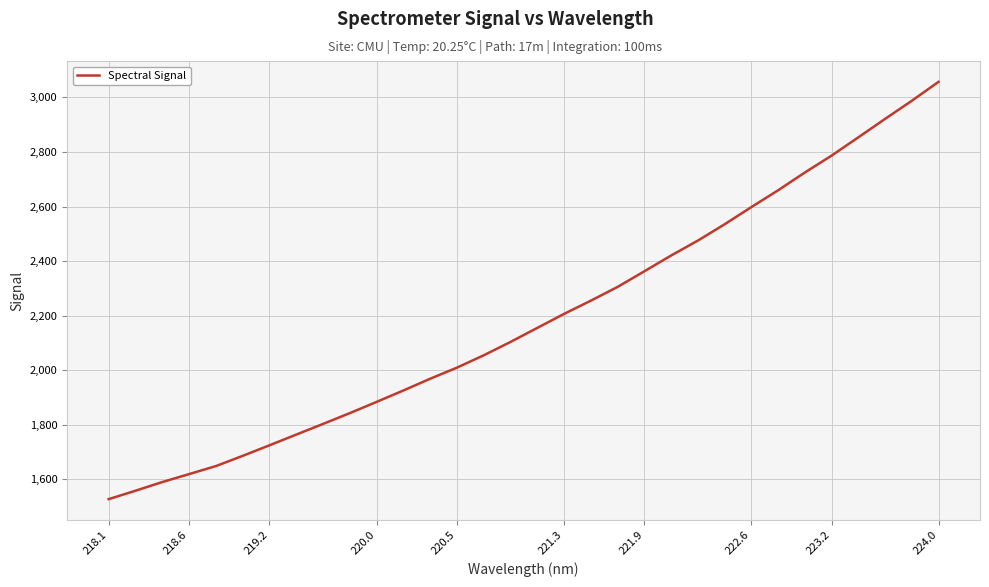

What is the maximum value shown in the chart?

3056.8